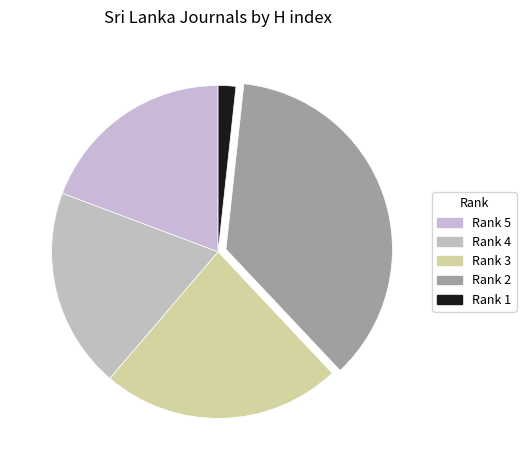

What portion of the pie excludes Rank 2?

63.7%